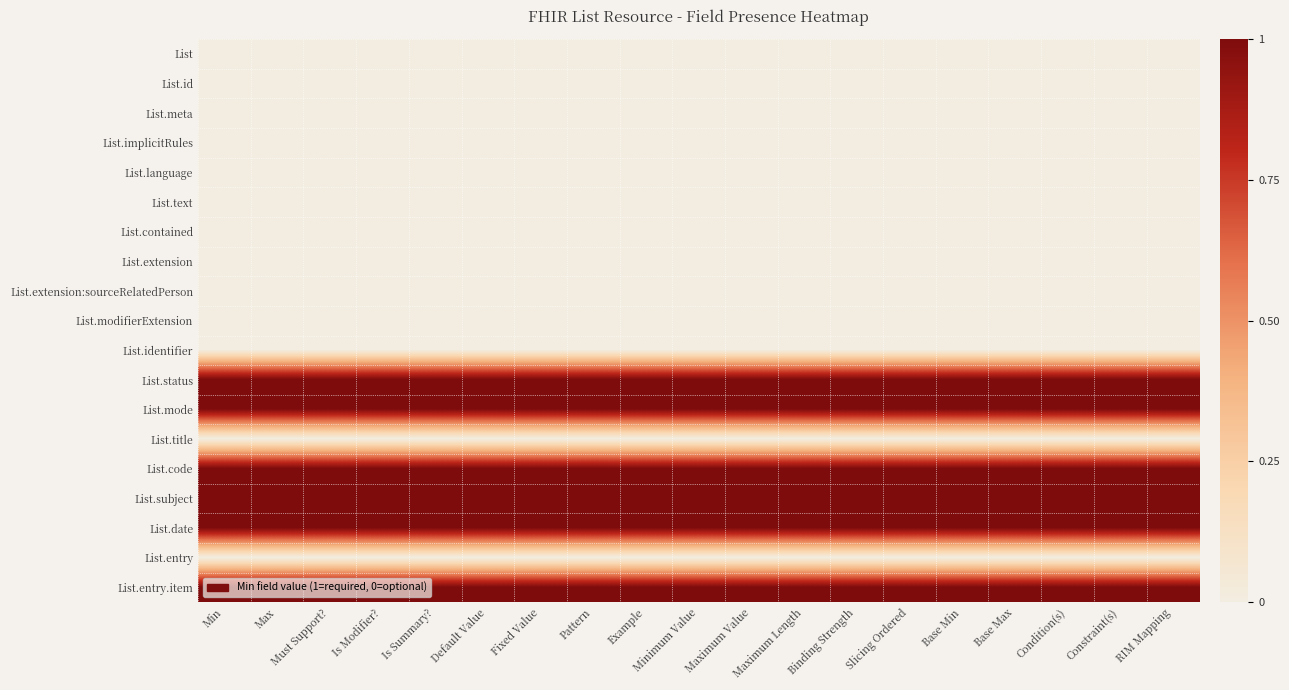

What is the spread (max minus min) of values at Binding Strength?

1